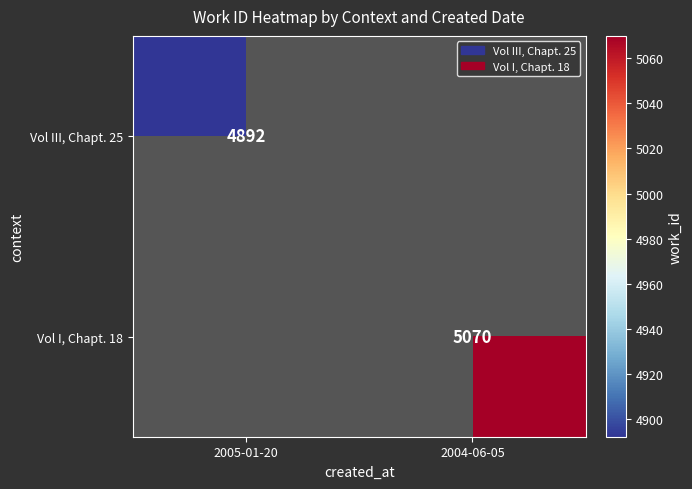

Is it true that Vol I, Chapt. 18 equals 7138 at 2004-06-05?

False